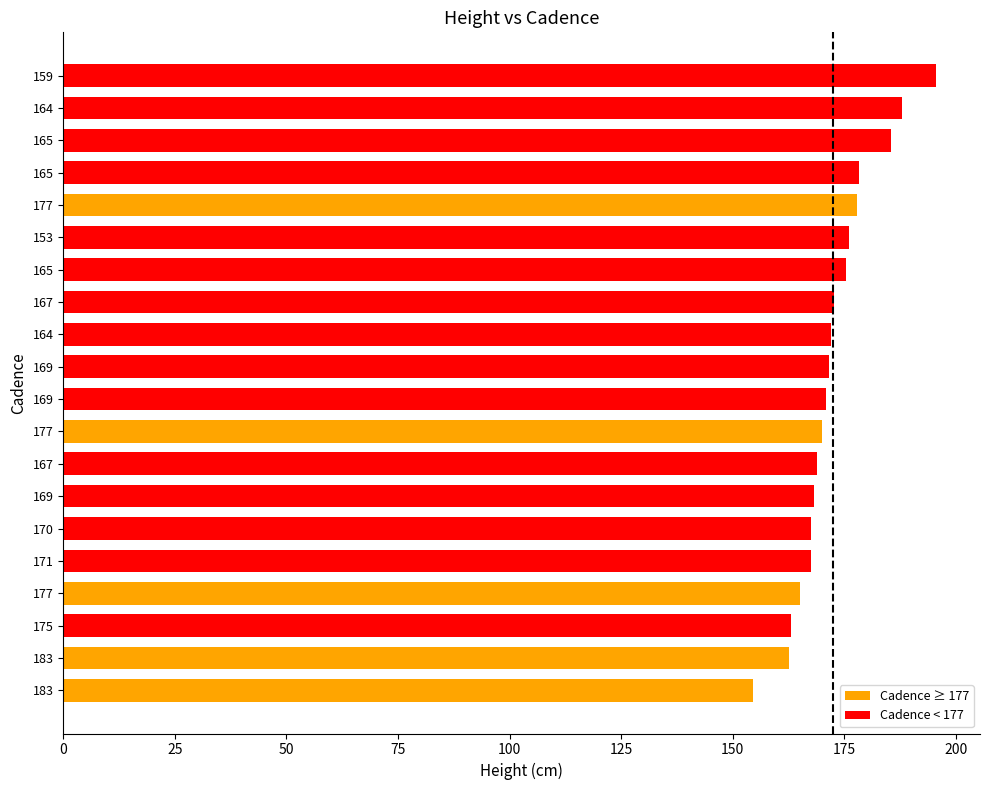

How many distinct data groups are displayed?

1